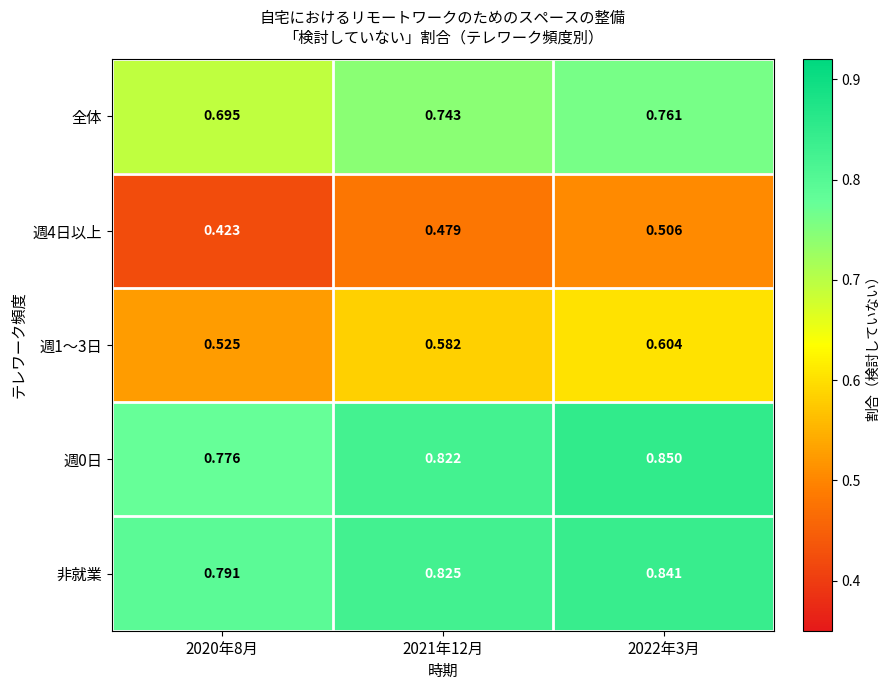

Is the value of 非就業 at 2020年8月 greater than the value of 週1～3日 at 2021年12月?

Yes